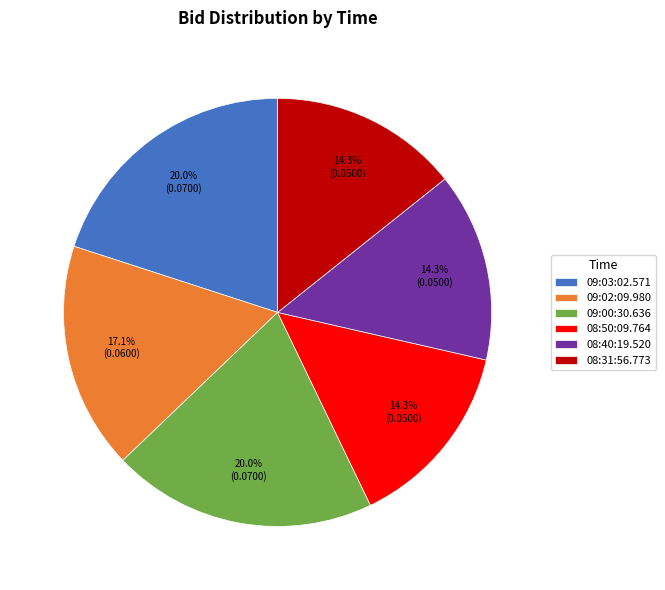

To the nearest percent, what is the difference between the 09:02:09.980 and 08:31:56.773 slice percentages?

3%